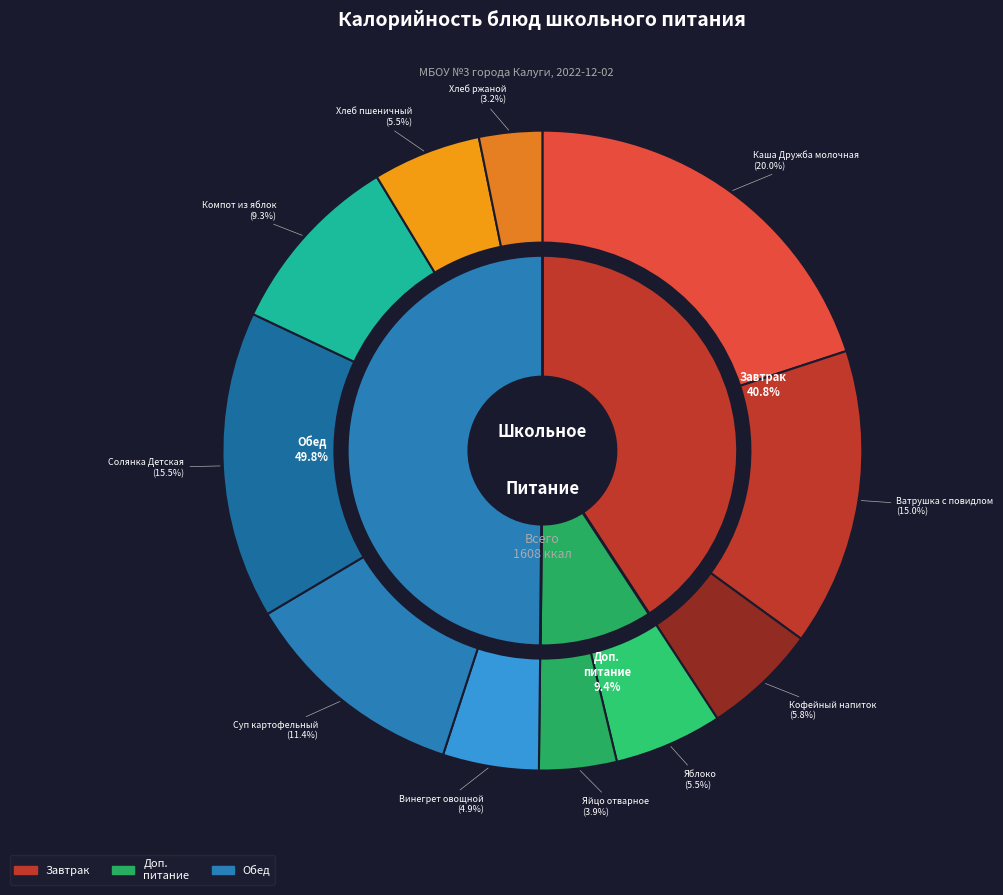

Rank the categories by value from lowest to highest.

Хлеб ржаной, Яйцо отварное, Винегрет овощной, Яблоко, Хлеб пшеничный, Кофейный напиток, Компот из яблок, Суп картофельный, Ватрушка с повидлом, Солянка Детская, Каша Дружба молочная